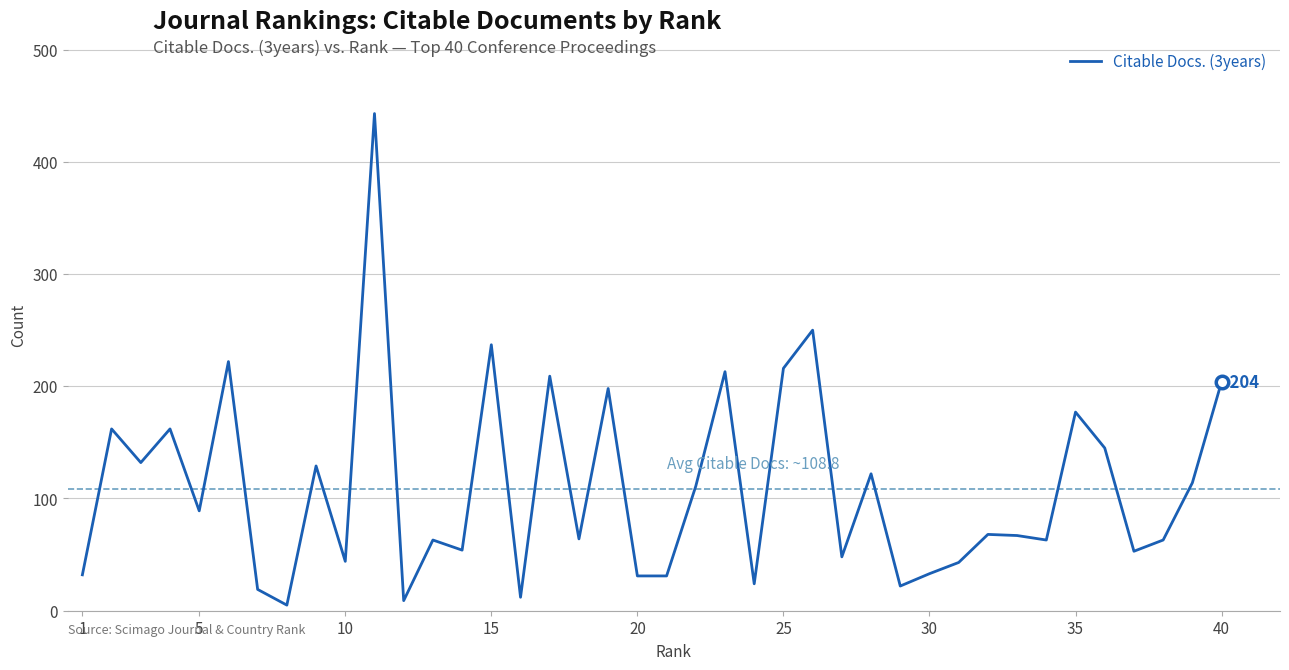

What is the difference between the maximum and minimum values?

438